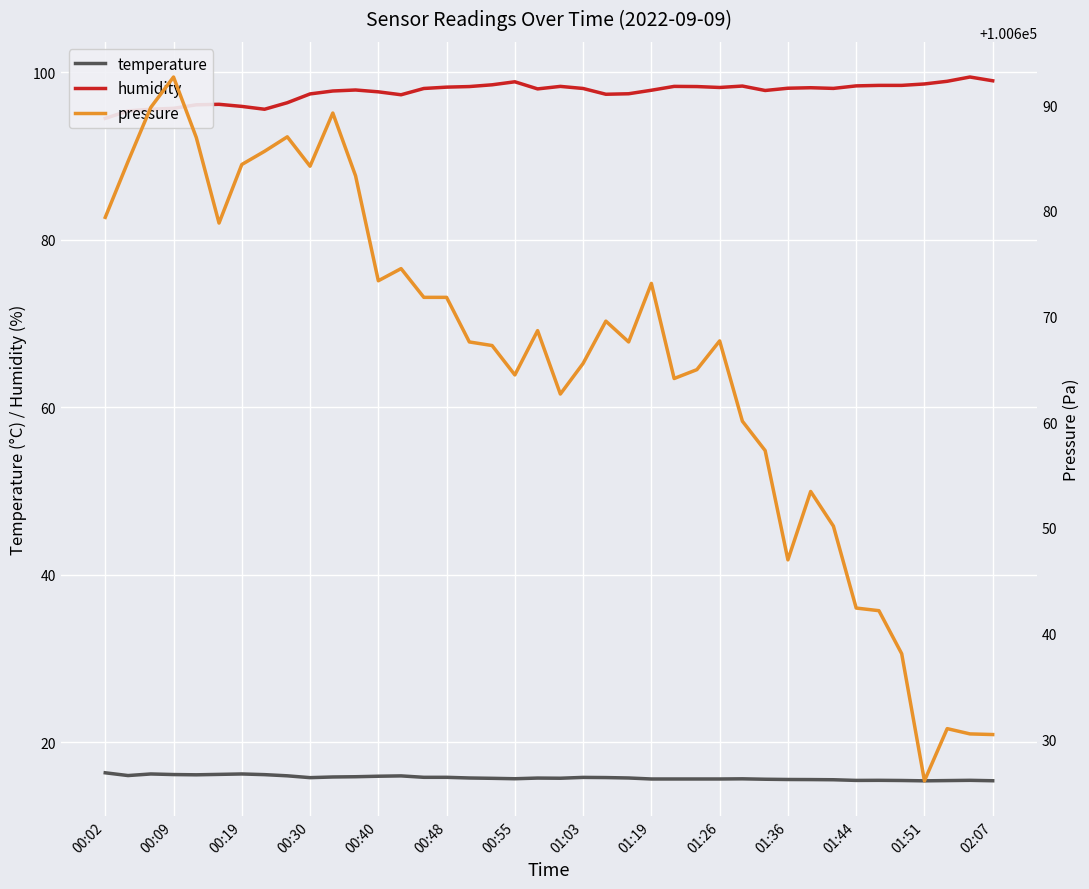

What is the difference between the maximum and minimum values in the temperature series?

1.0